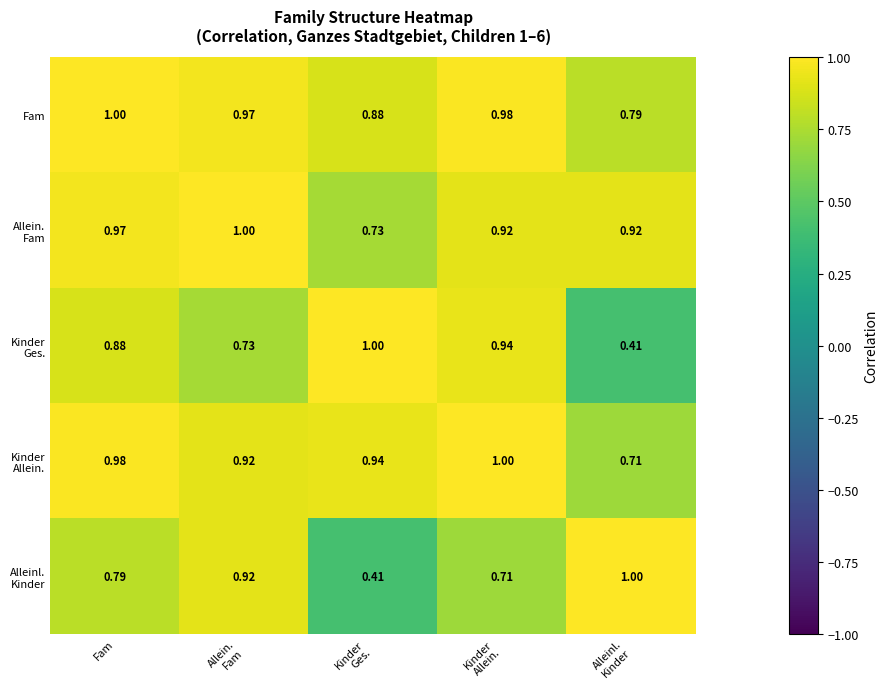

At which category is the sum across all series the highest?

Fam